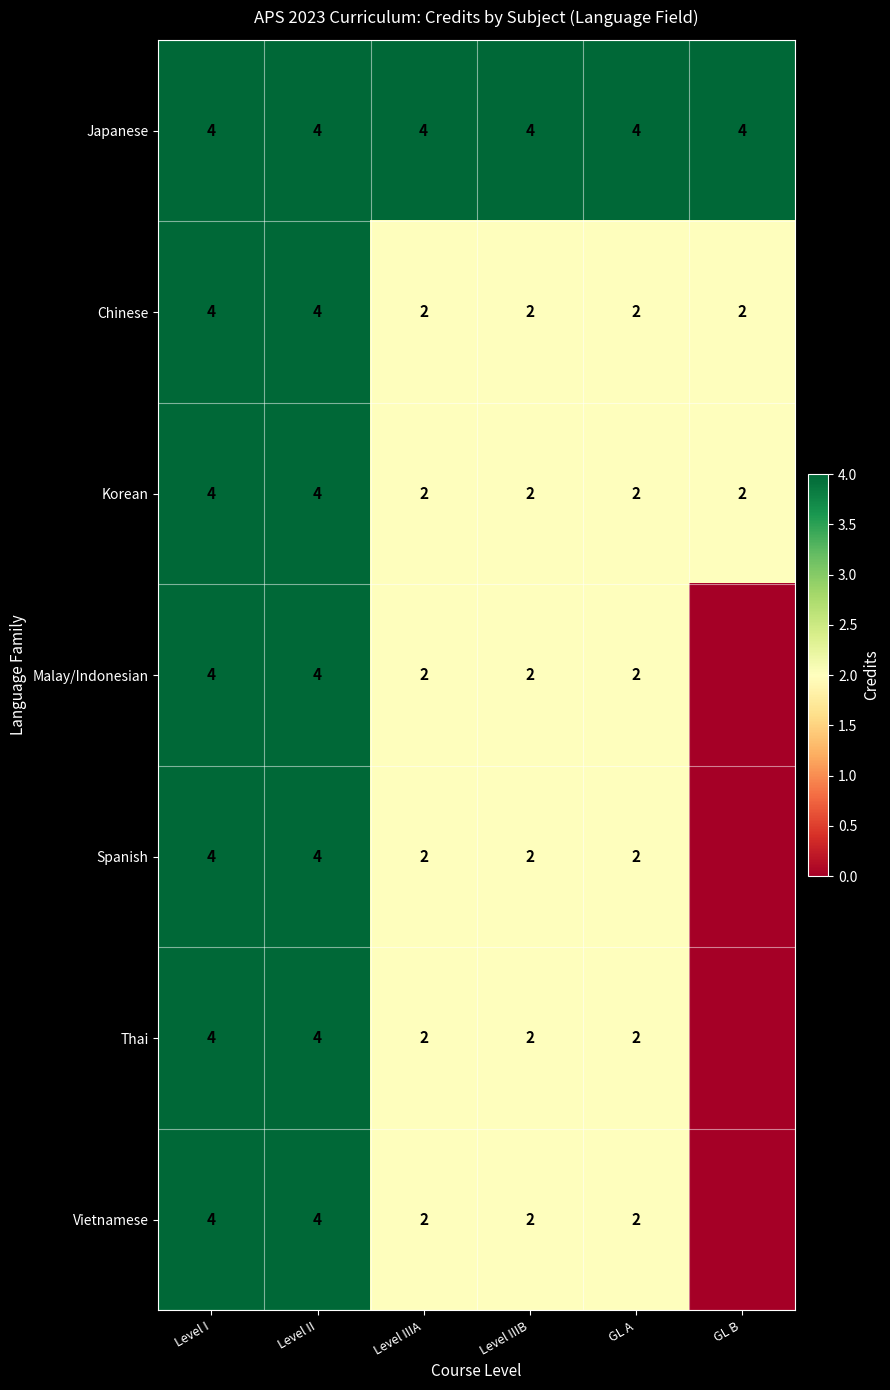

The Thai series shows 1 at Level IIIA. True or false?

False